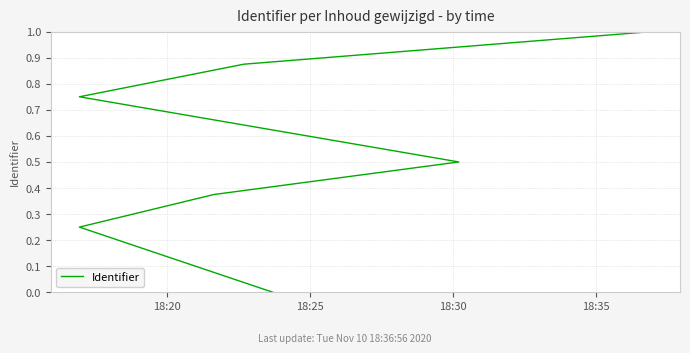

Is this an area chart (filled region under the line)?

No